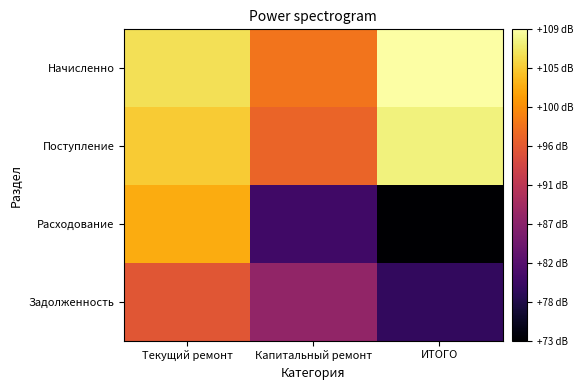

Which series has the largest range (max minus min)?

Расходование